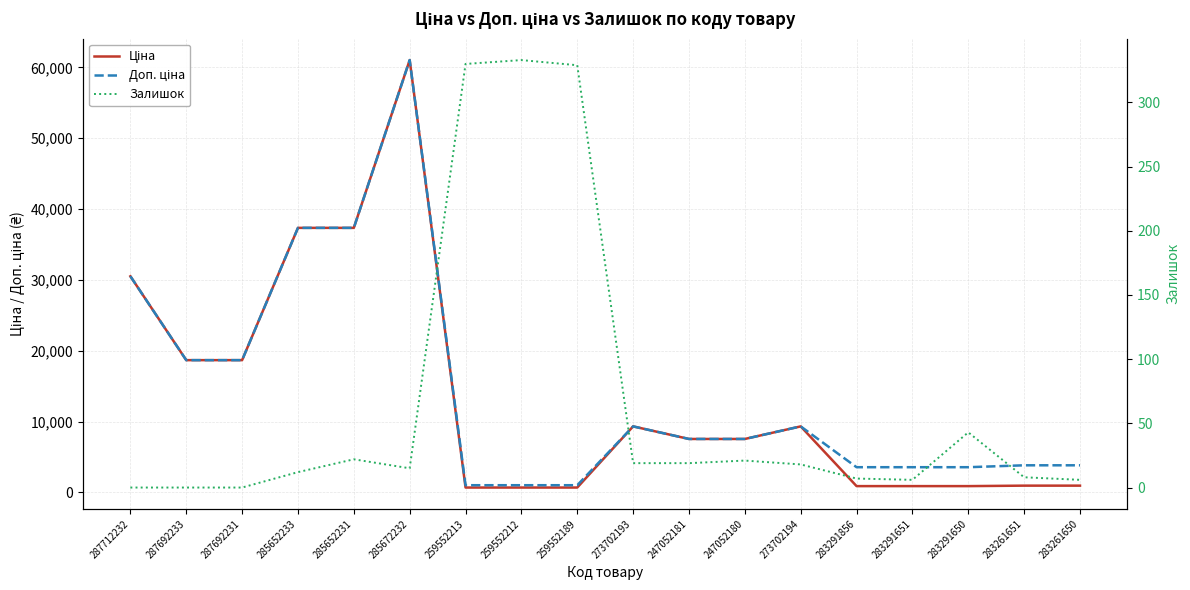

What is the lowest value of the Доп. ціна series?

1017.8